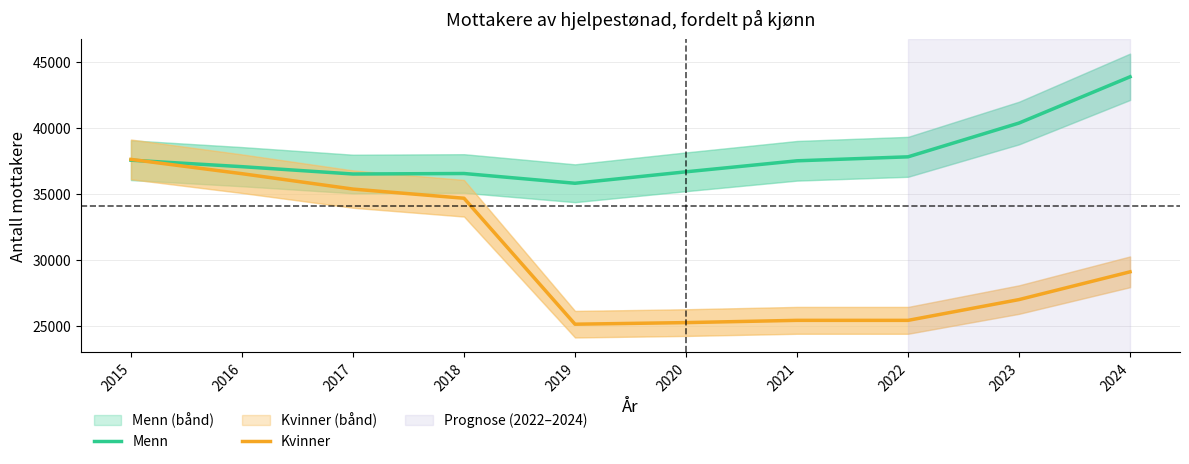

What is the value of the Kvinner point at the 4th from the left?

34697